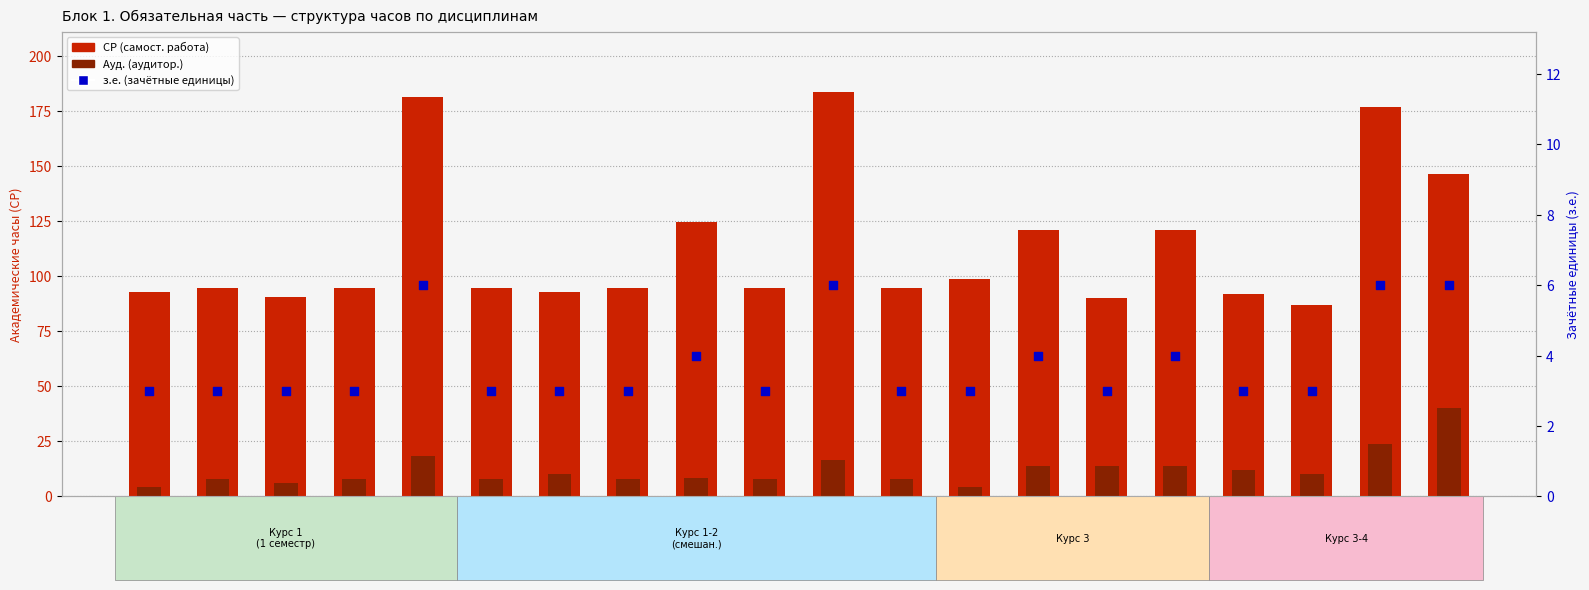

At how many categories does at least one series exceed 24?

20